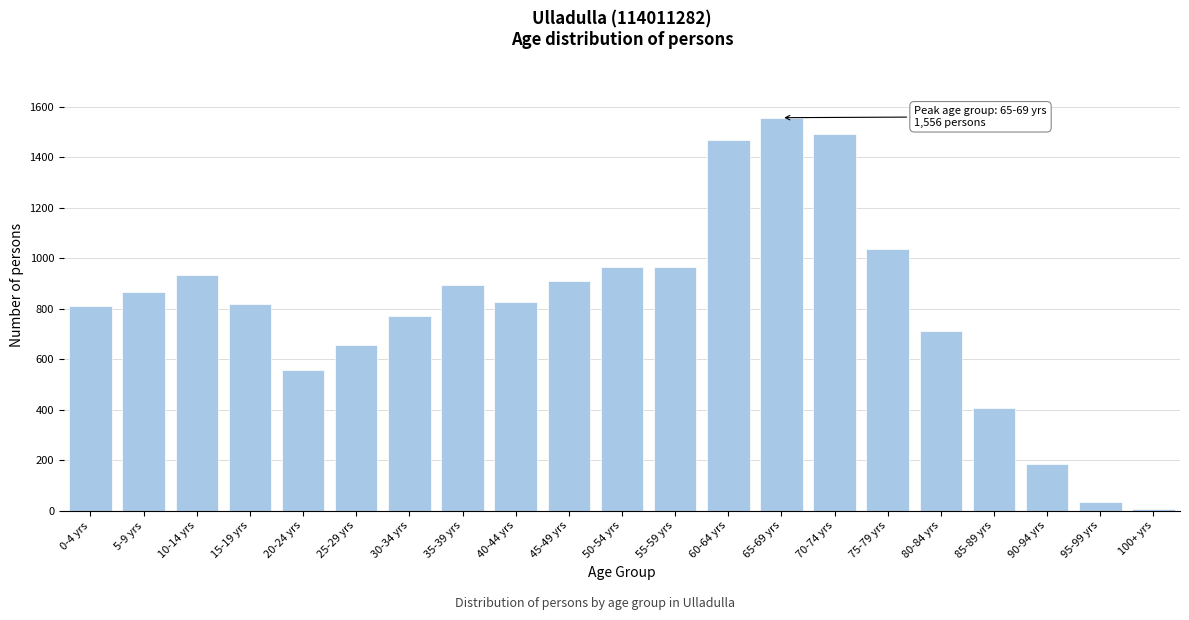

Reading left to right, list all the values displayed in this chart.

810	866	932	819	558	656	772	892	827	908	965	965	1469	1556	1490	1035	711	408	185	35	6